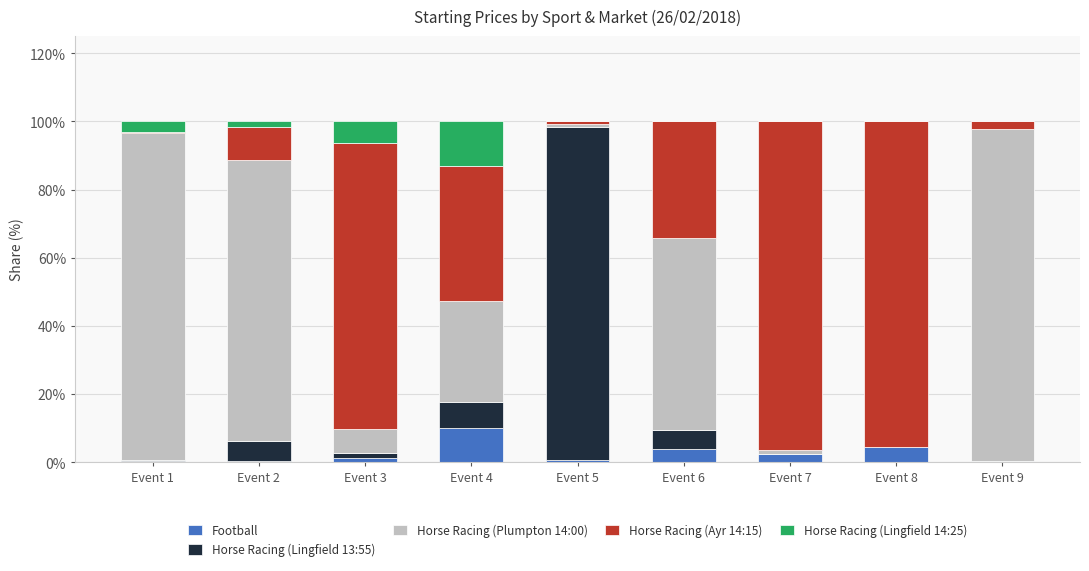

How many categories are shown in the chart?

9